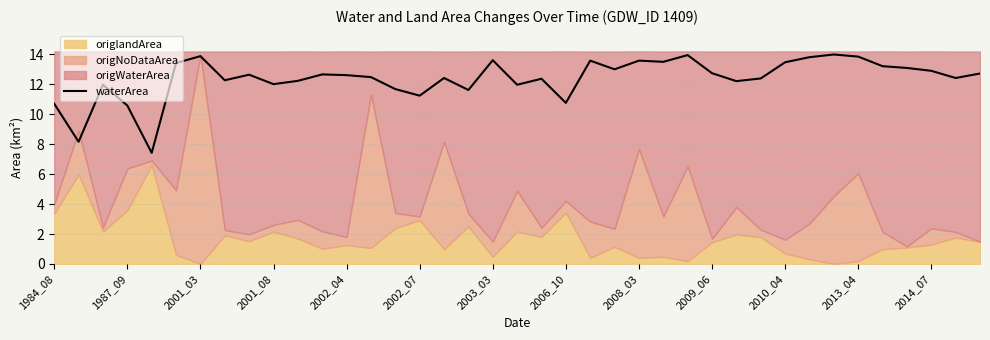

What is the maximum value for waterArea?

14.0